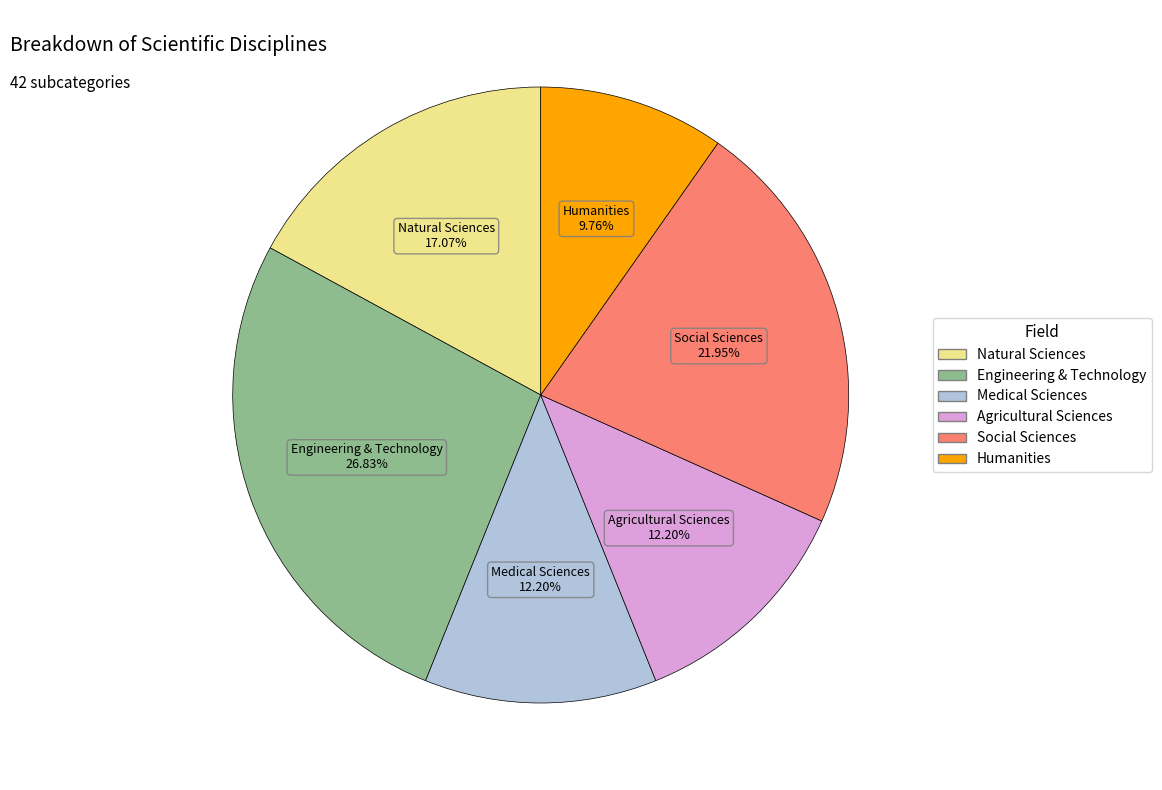

Is it true that Engineering & Technology is 32% of the pie?

False